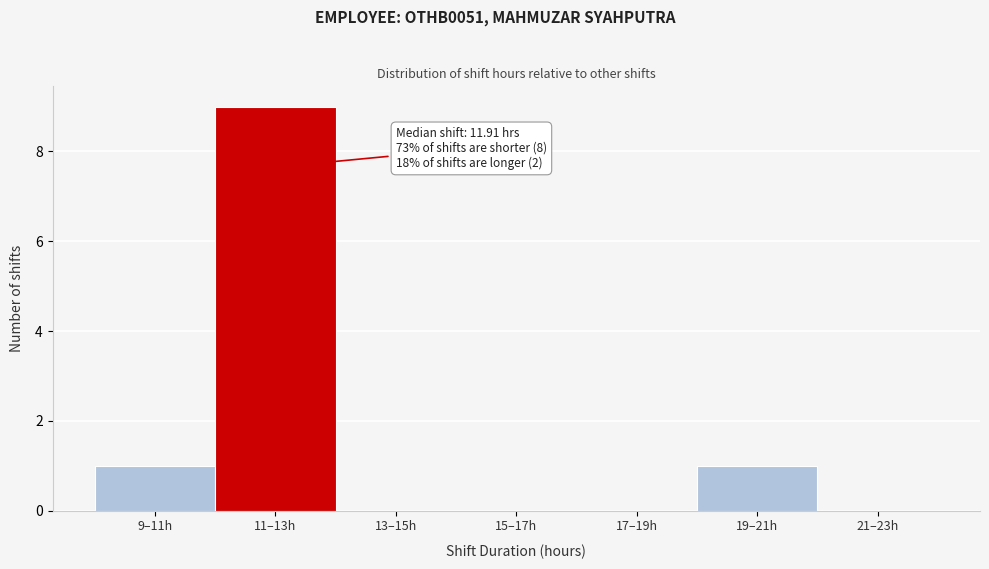

Reading right to left, transcribe all the data shown in this chart.

21–23h=0	19–21h=1	17–19h=0	15–17h=0	13–15h=0	11–13h=9	9–11h=1